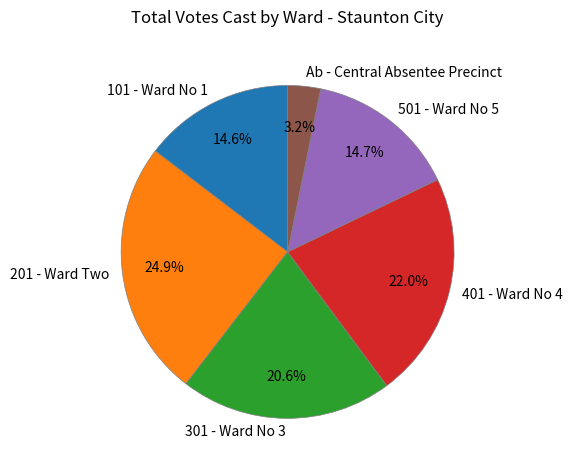

How many segments does this pie chart have?

6